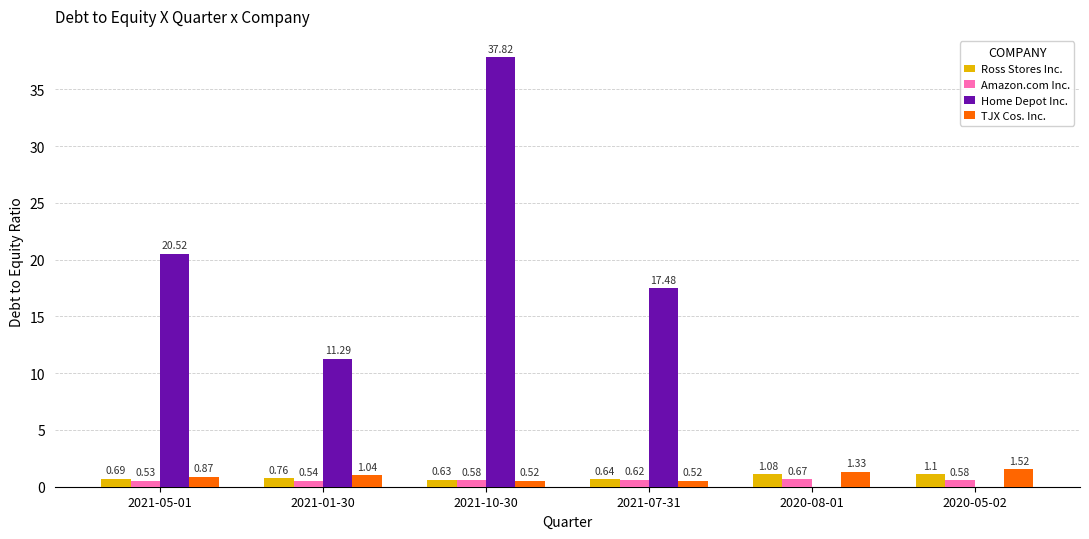

How many values in Home Depot Inc. are above zero?

4